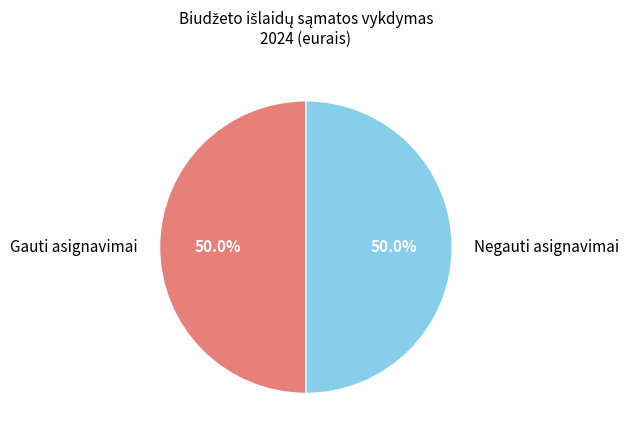

What is the total percentage of Gauti asignavimai and Negauti asignavimai?

100.0%